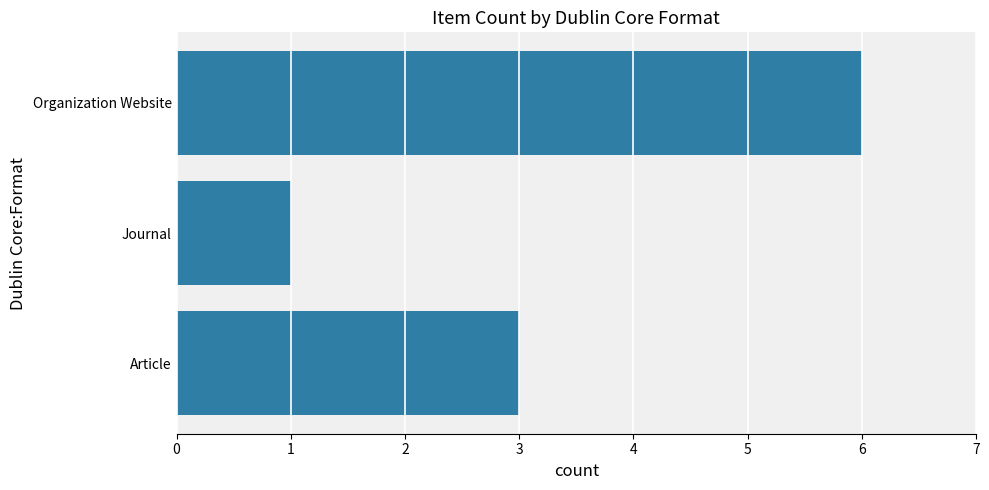

What is the average value?

3